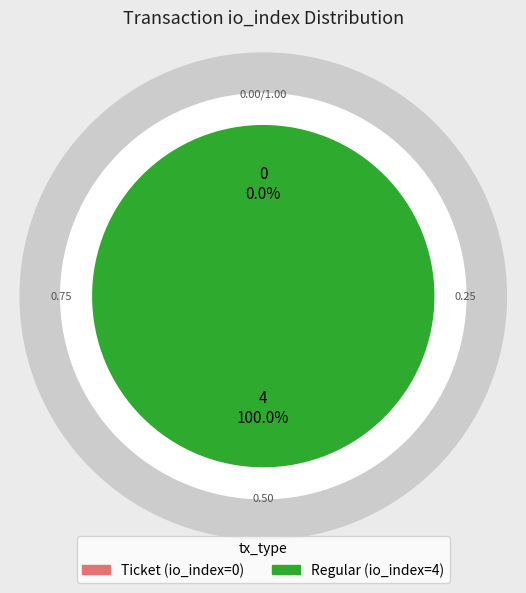

The Ticket (io_index=0) slice represents 0% of the pie. True or false?

True